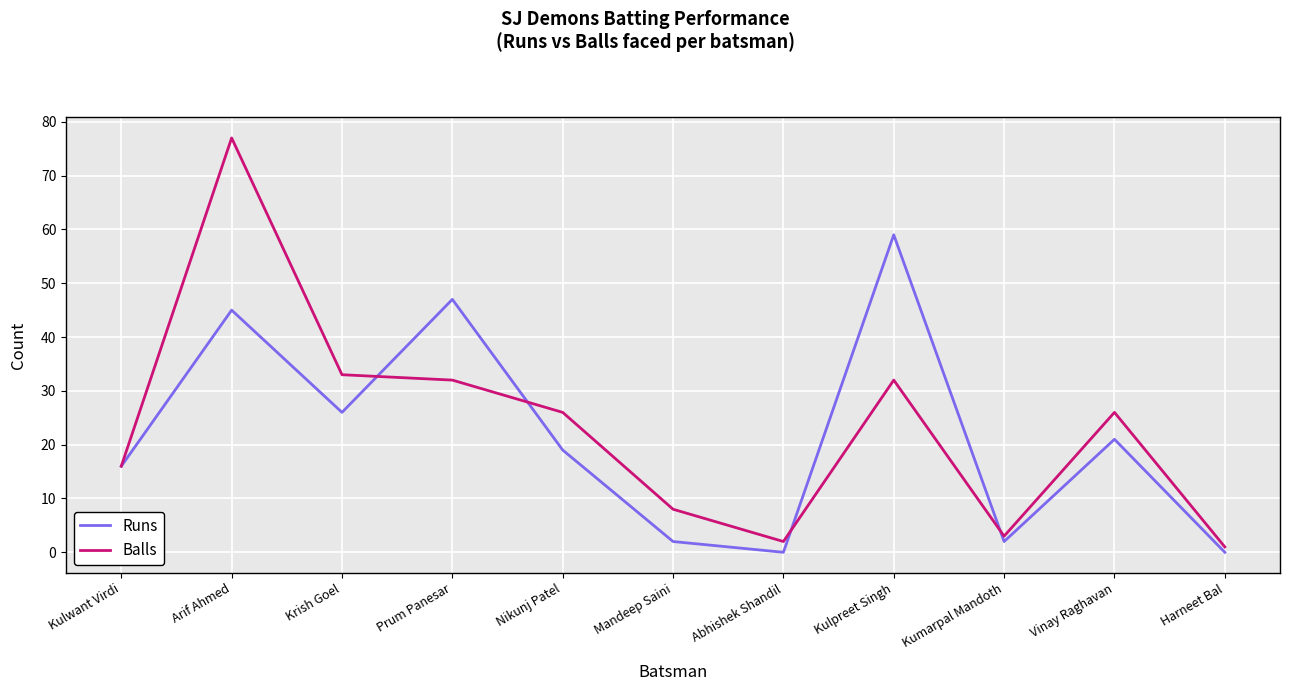

List the series in order of their peak value, lowest first.

Runs, Balls